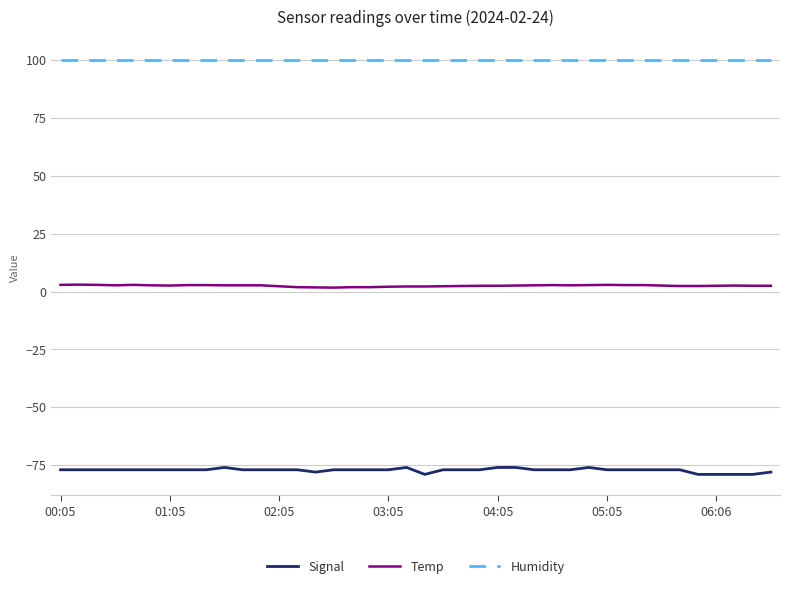

Rank the series by their average value, from highest to lowest.

Humidity, Temp, Signal